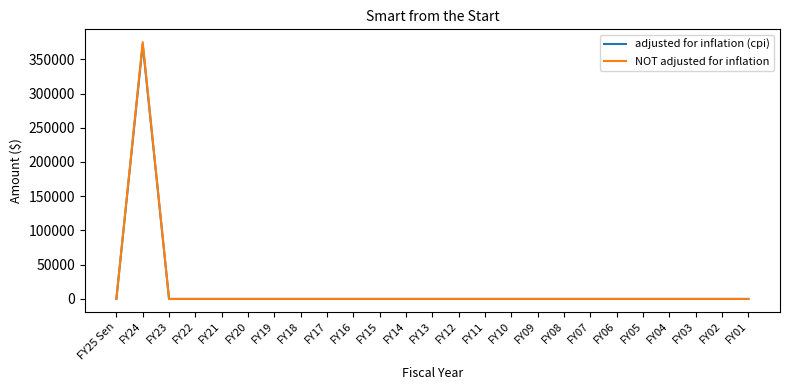

Reading left to right, list all the values displayed in this chart.

adjusted for inflation (cpi): 0	371714	0	0	0	0	0	0	0	0	0	0	0	0	0	0	0	0	0	0	0	0	0	0	0
NOT adjusted for inflation: 0	375000	0	0	0	0	0	0	0	0	0	0	0	0	0	0	0	0	0	0	0	0	0	0	0